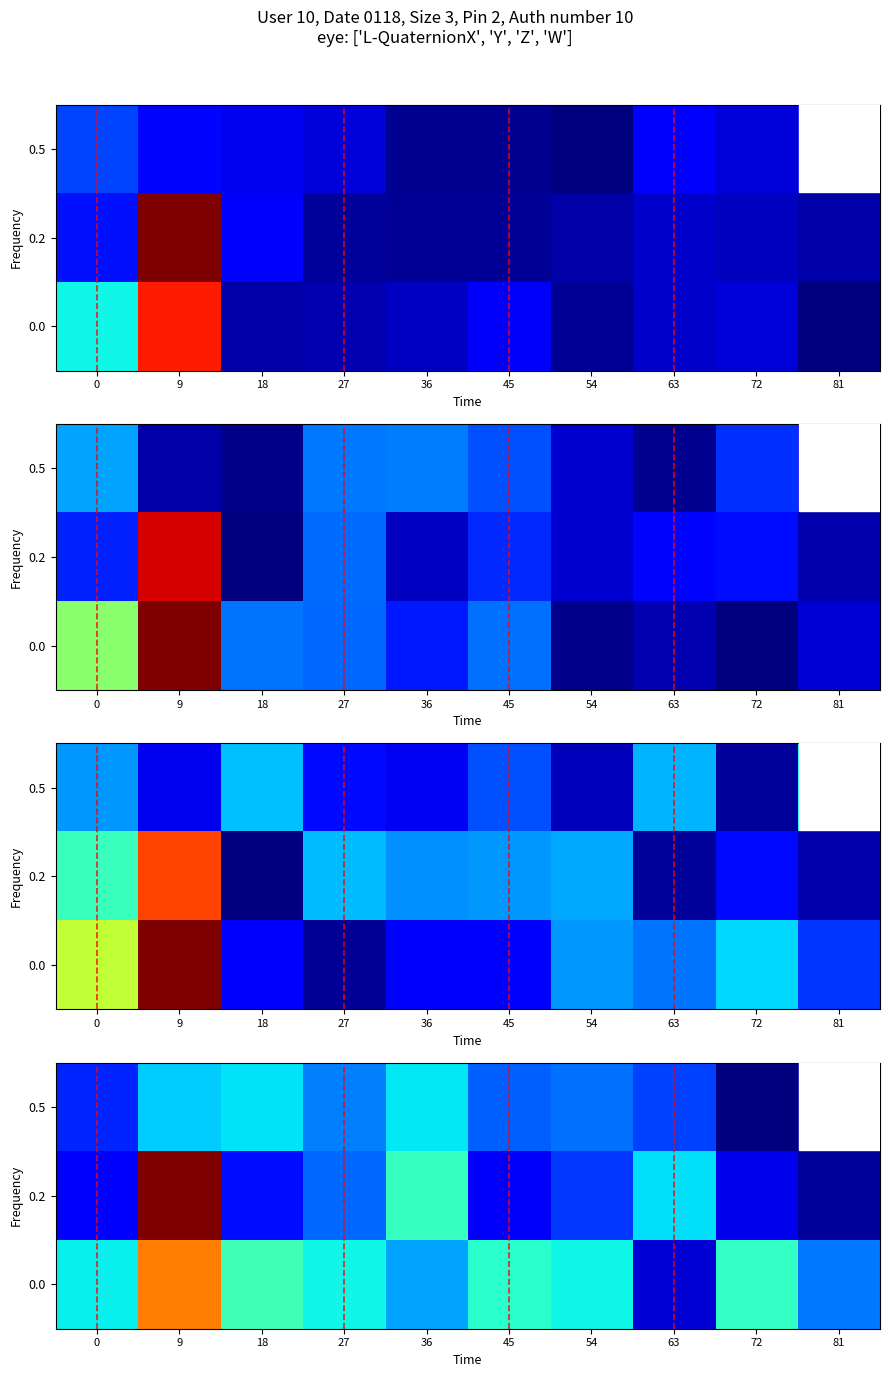

What is the sum of the 0.0 values at 9 and 72?

10.2